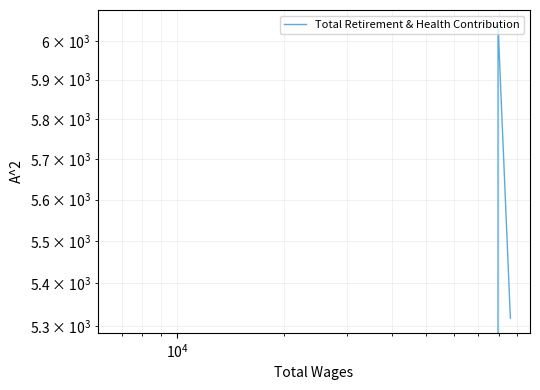

What is the average value?

2840